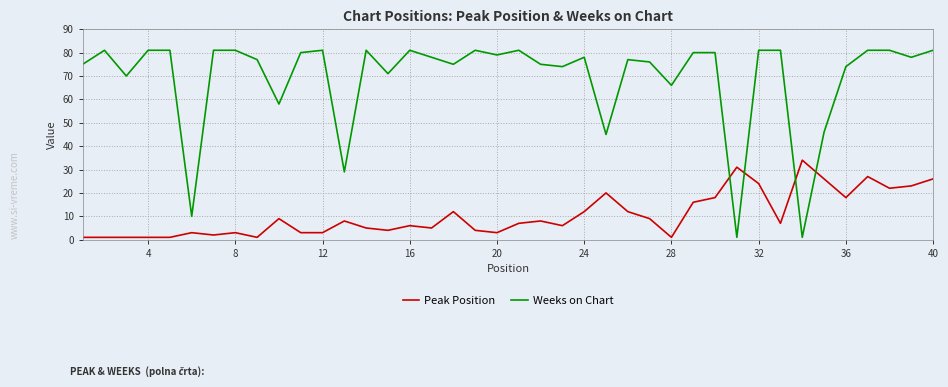

Which series has the largest total across all categories?

Weeks on Chart